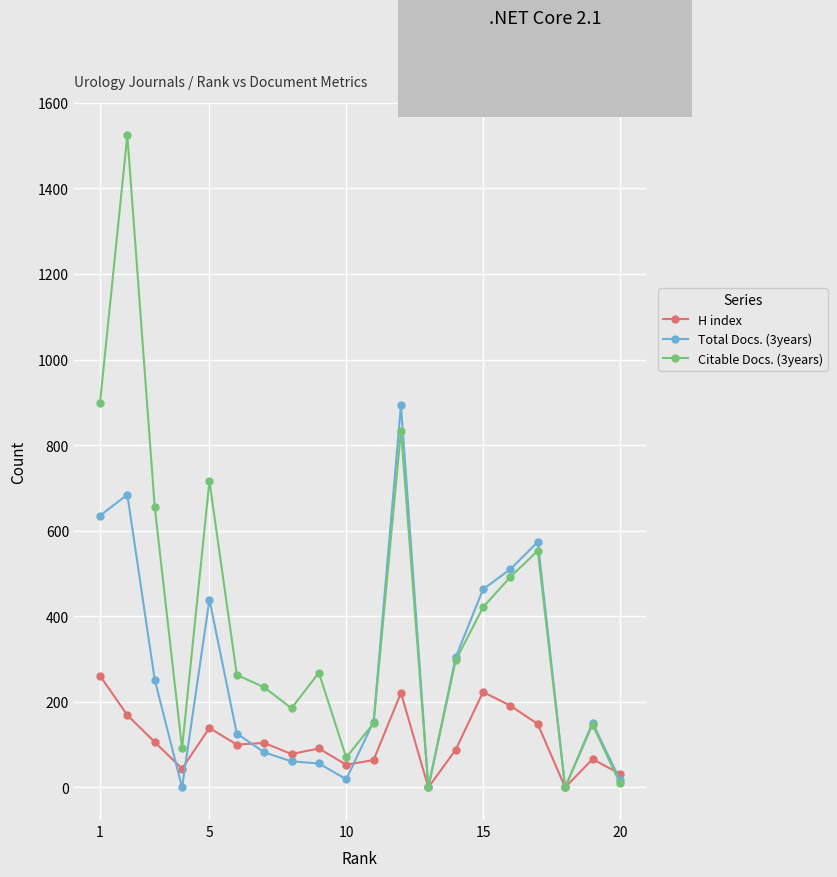

Which series has the largest total across all categories?

Citable Docs. (3years)